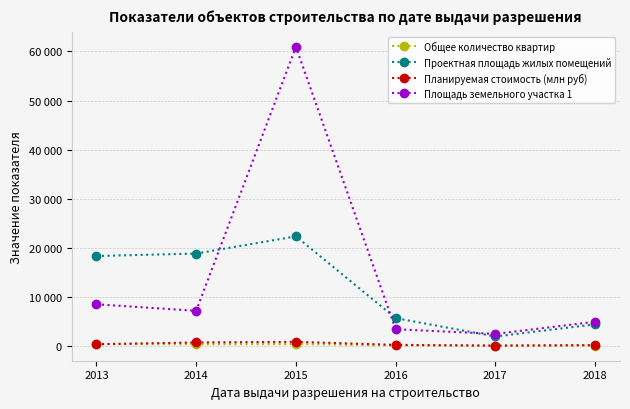

What are all the series names shown in the legend?

Общее количество квартир, Проектная площадь жилых помещений, Планируемая стоимость (млн руб), Площадь земельного участка 1